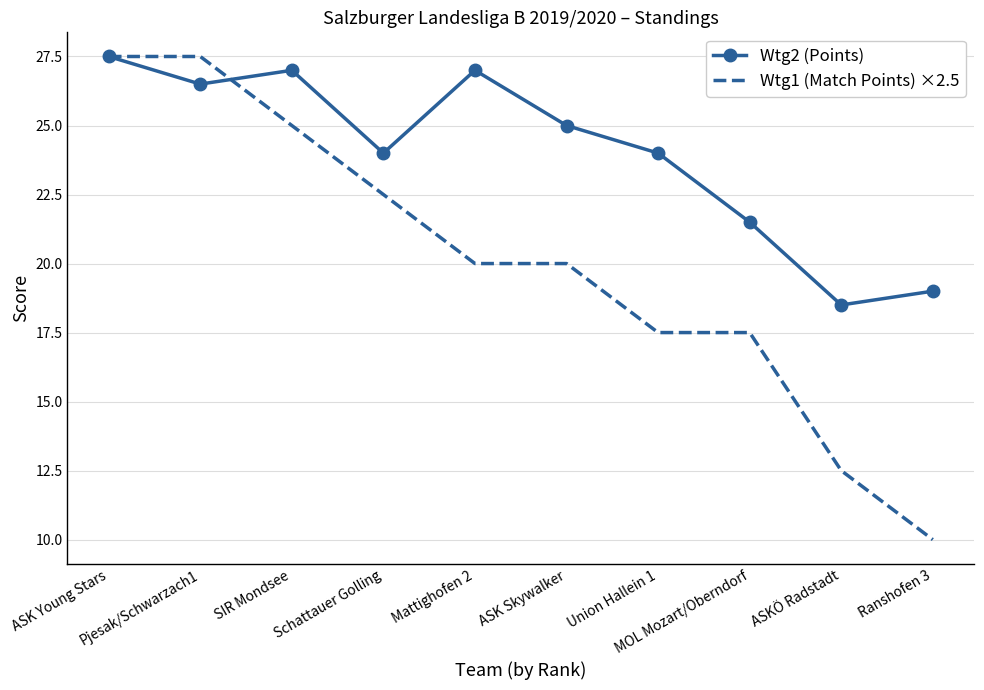

What is the lowest value of the Wtg1 (Match Points) ×2.5 series?

10.0